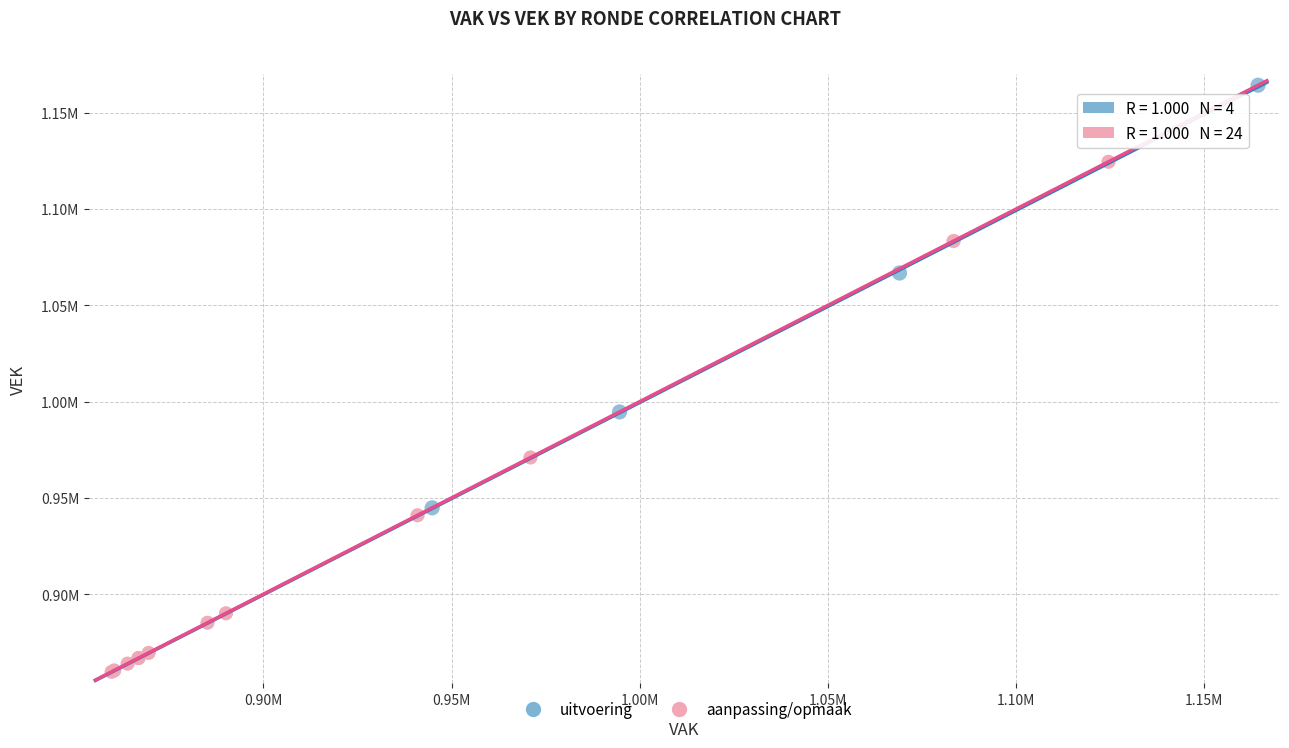

What are all the series names shown in the legend?

uitvoering, aanpassing/opmaak